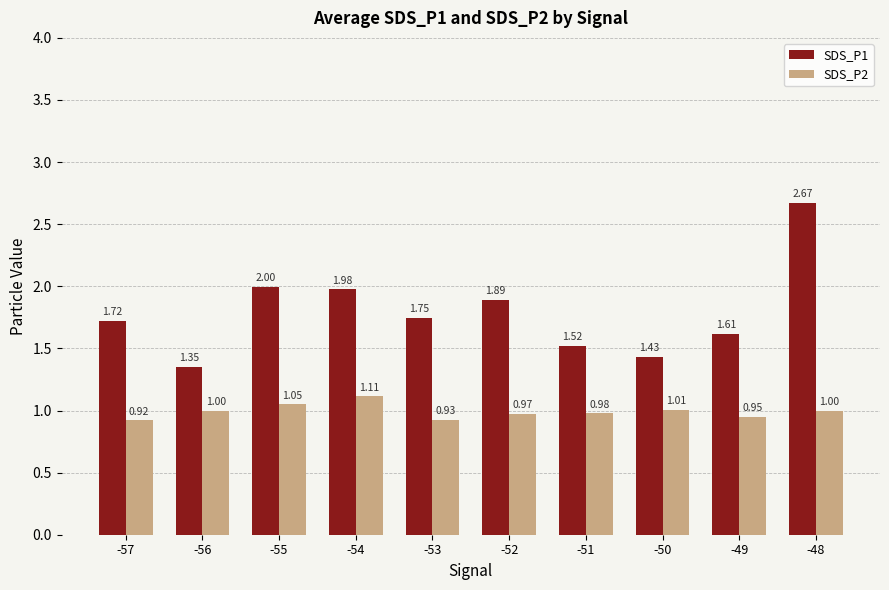

Rank the series by their average value, from lowest to highest.

SDS_P2, SDS_P1